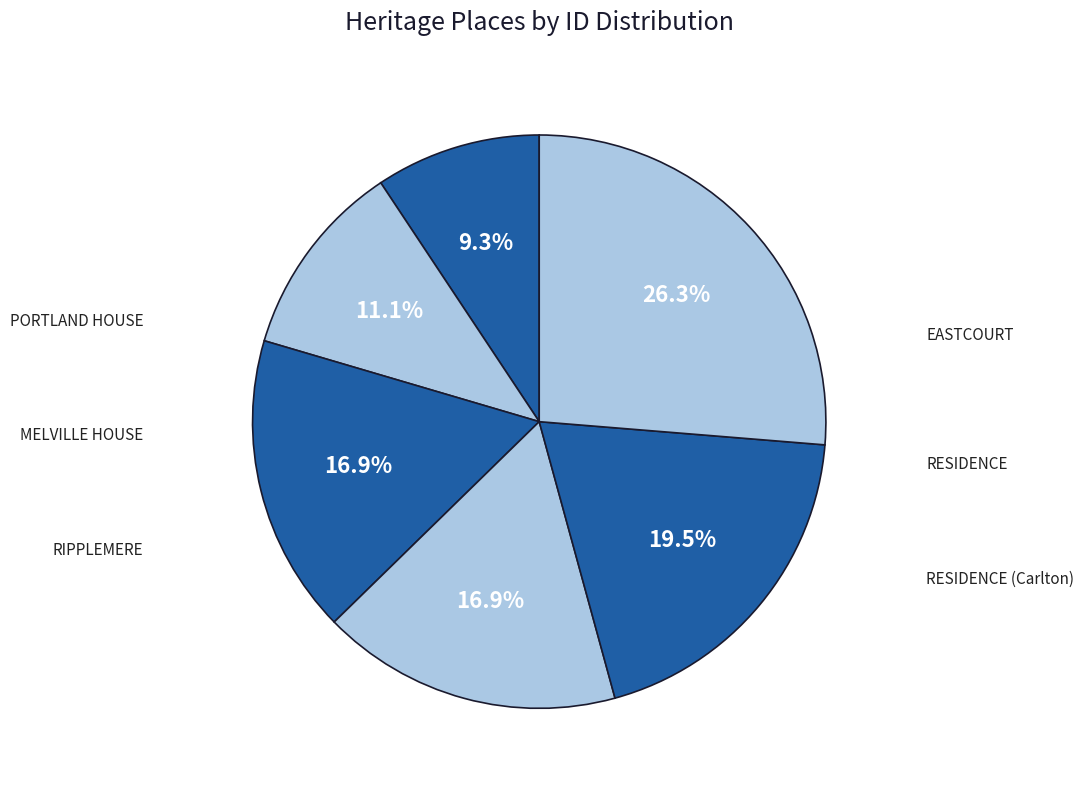

Approximately how many times larger is the value at RESIDENCE (Carlton) compared to PORTLAND HOUSE?

1.2